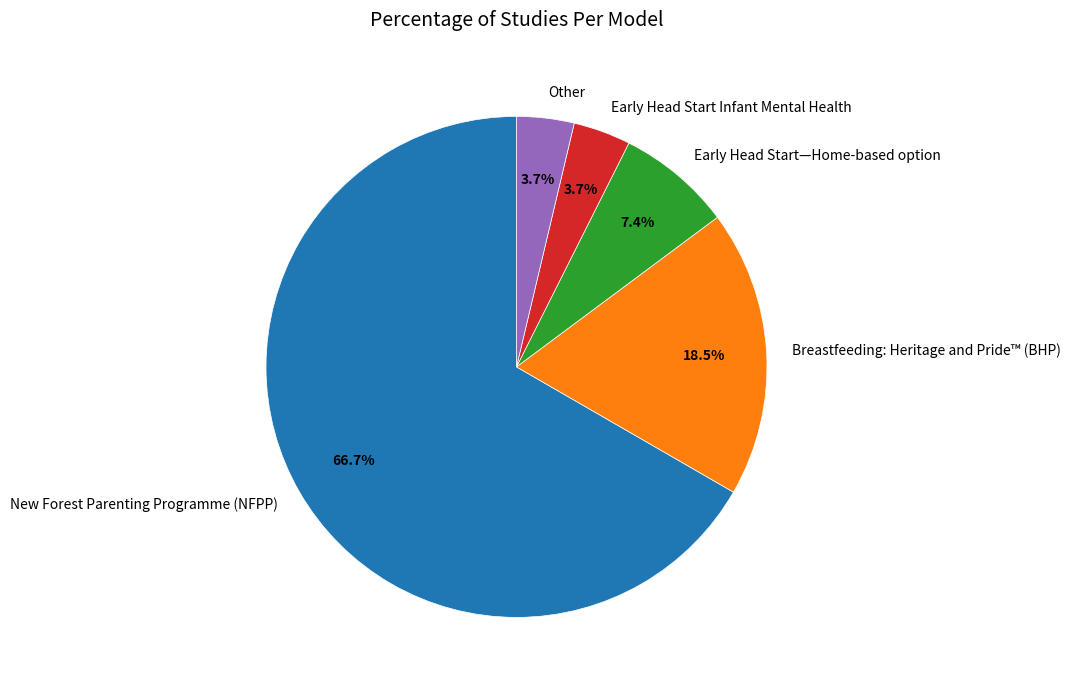

To the nearest percent, what is the difference between the New Forest Parenting Programme (NFPP) and Early Head Start—Home-based option slice percentages?

59%